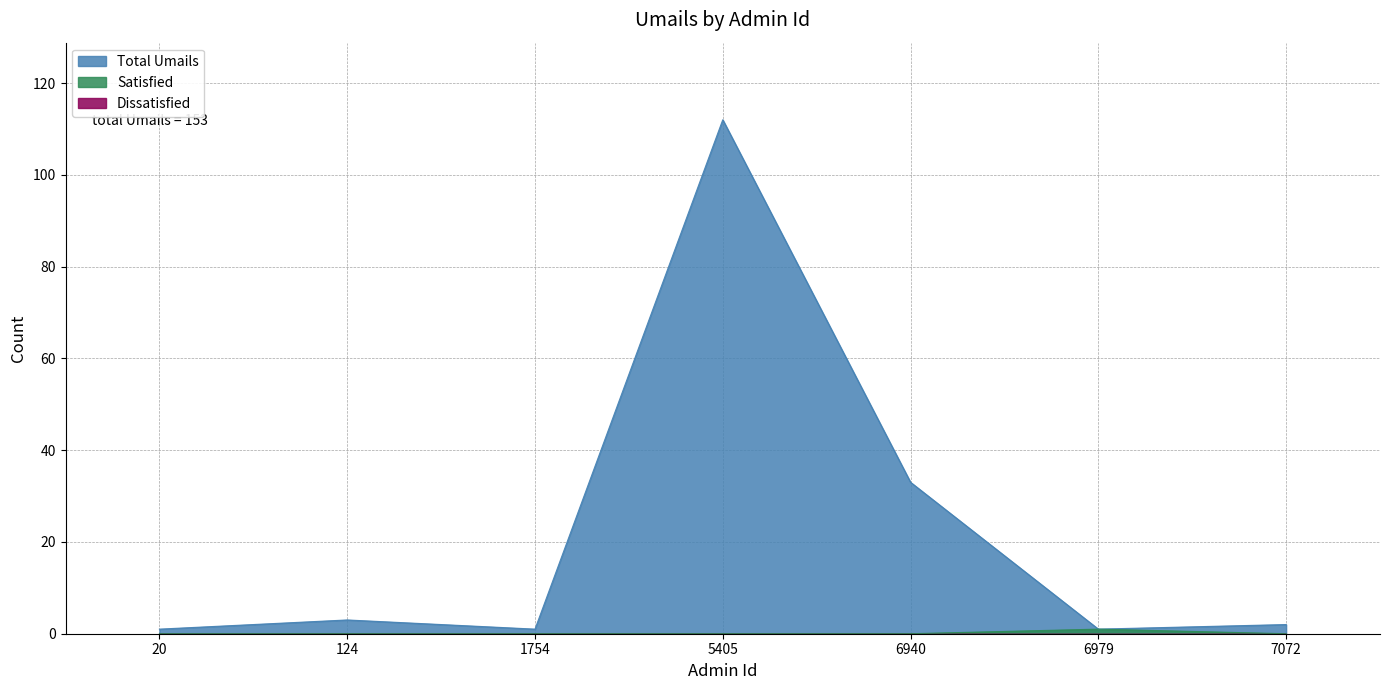

Reading left to right, extract all data points from this chart.

Total Umails: 20=1	124=3	1754=1	5405=112	6940=33	6979=1	7072=2
Satisfied: 20=0	124=0	1754=0	5405=0	6940=0	6979=1	7072=0